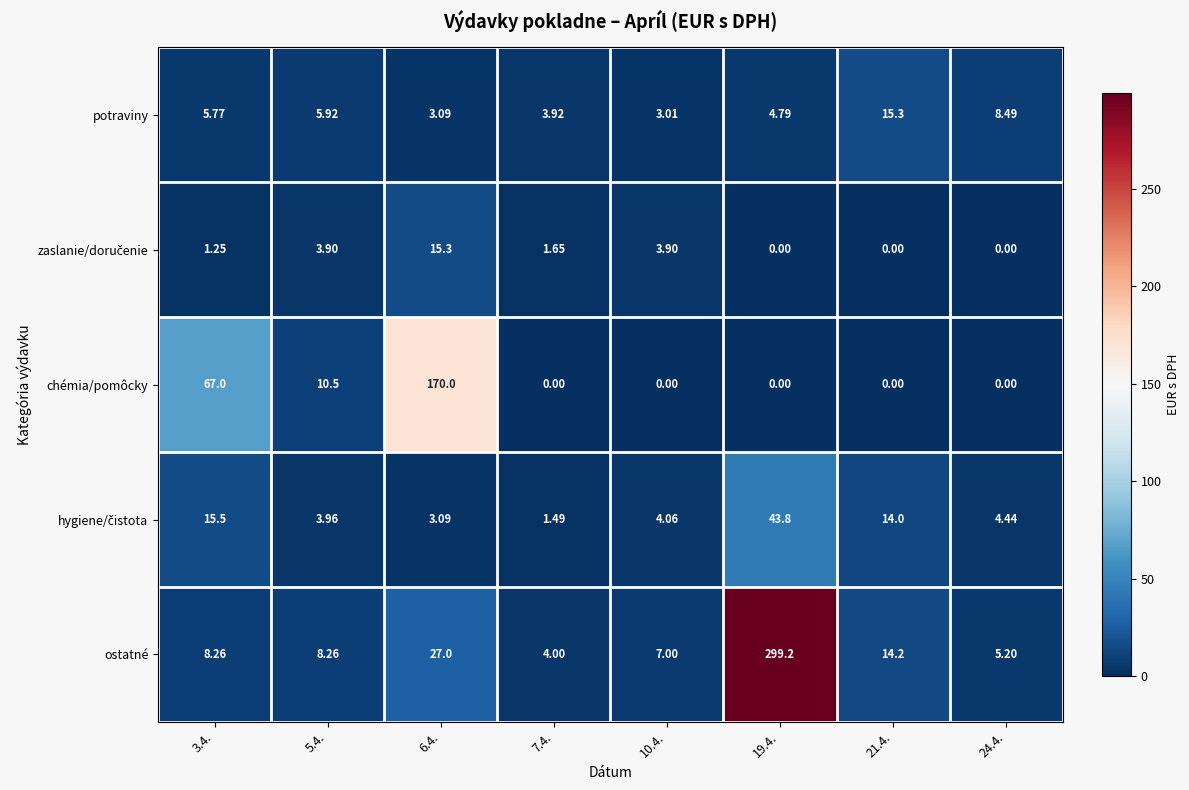

Which series has the largest total across all categories?

ostatné